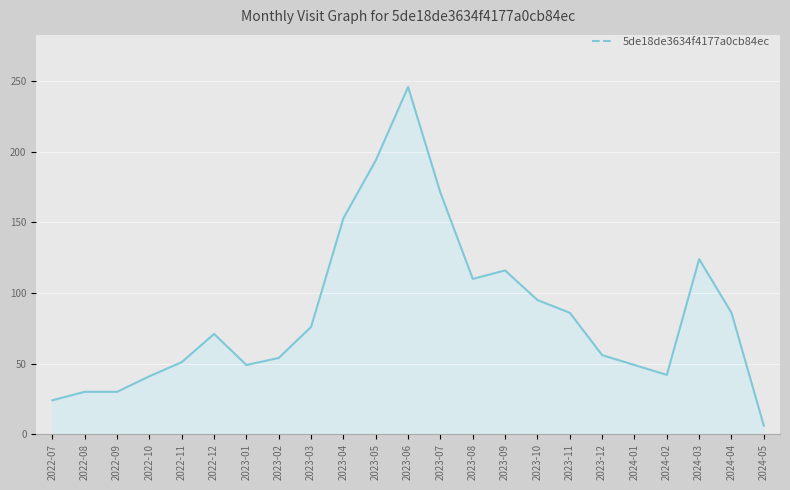

Between 2023-06 and 2024-05, which is larger?

2023-06